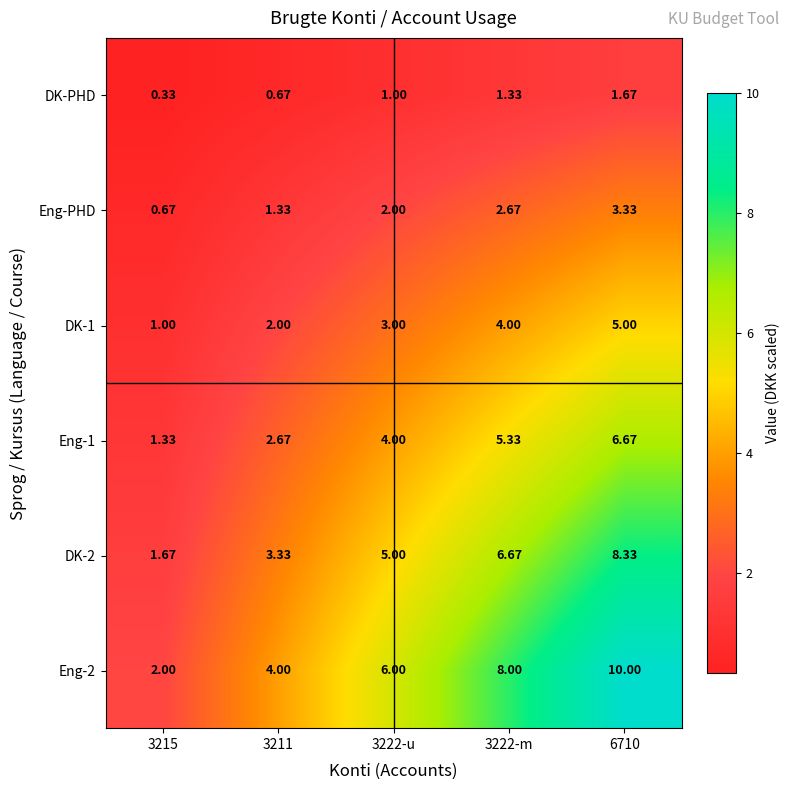

List the series in order of their peak value, highest first.

Eng-2, DK-2, Eng-1, DK-1, Eng-PHD, DK-PHD